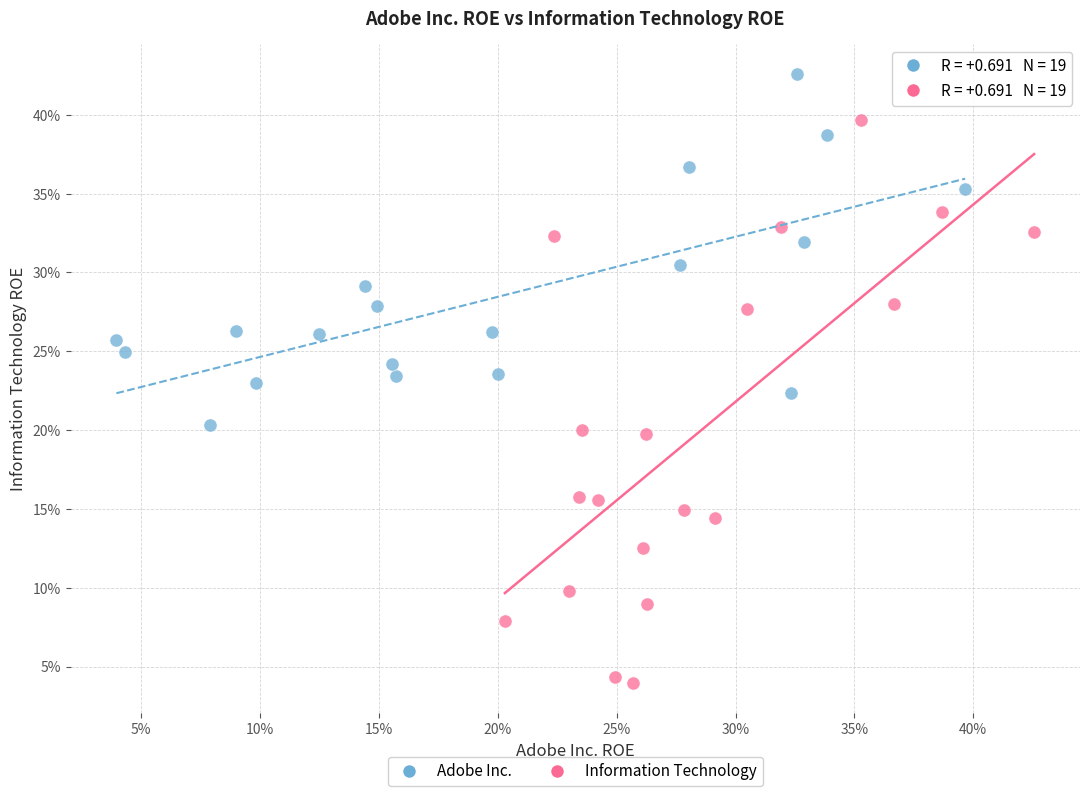

What are all the series names shown in the legend?

Adobe Inc., Information Technology